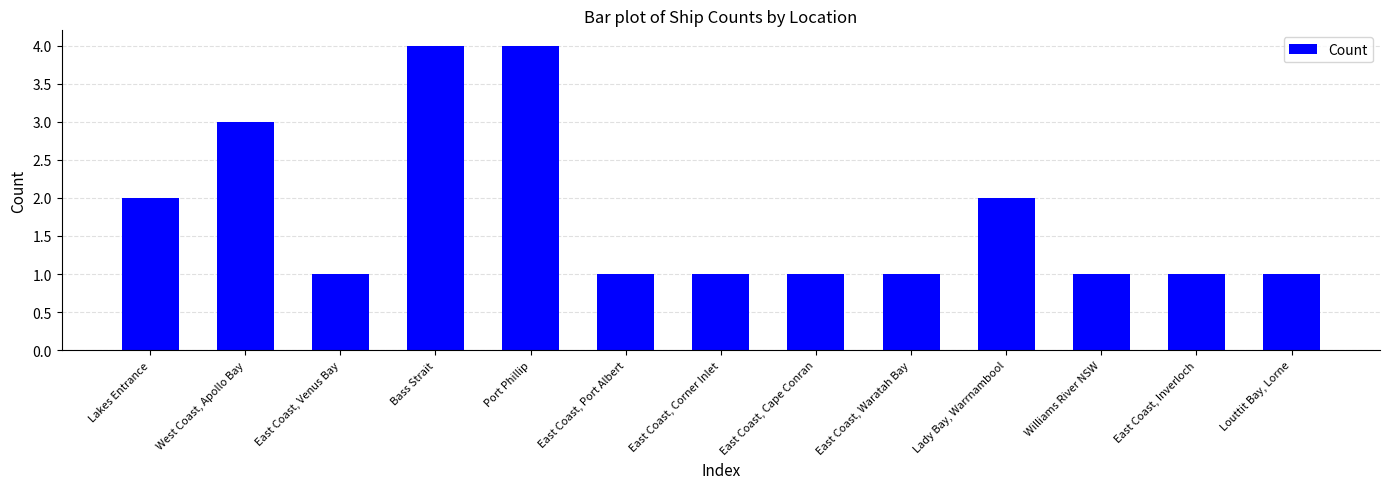

What is the maximum value shown in the chart?

4